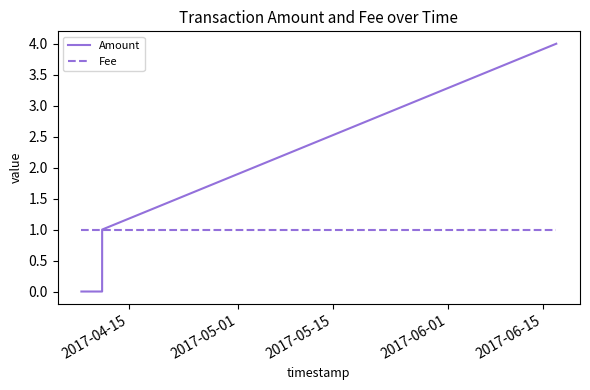

What is the highest value of the Amount series?

4